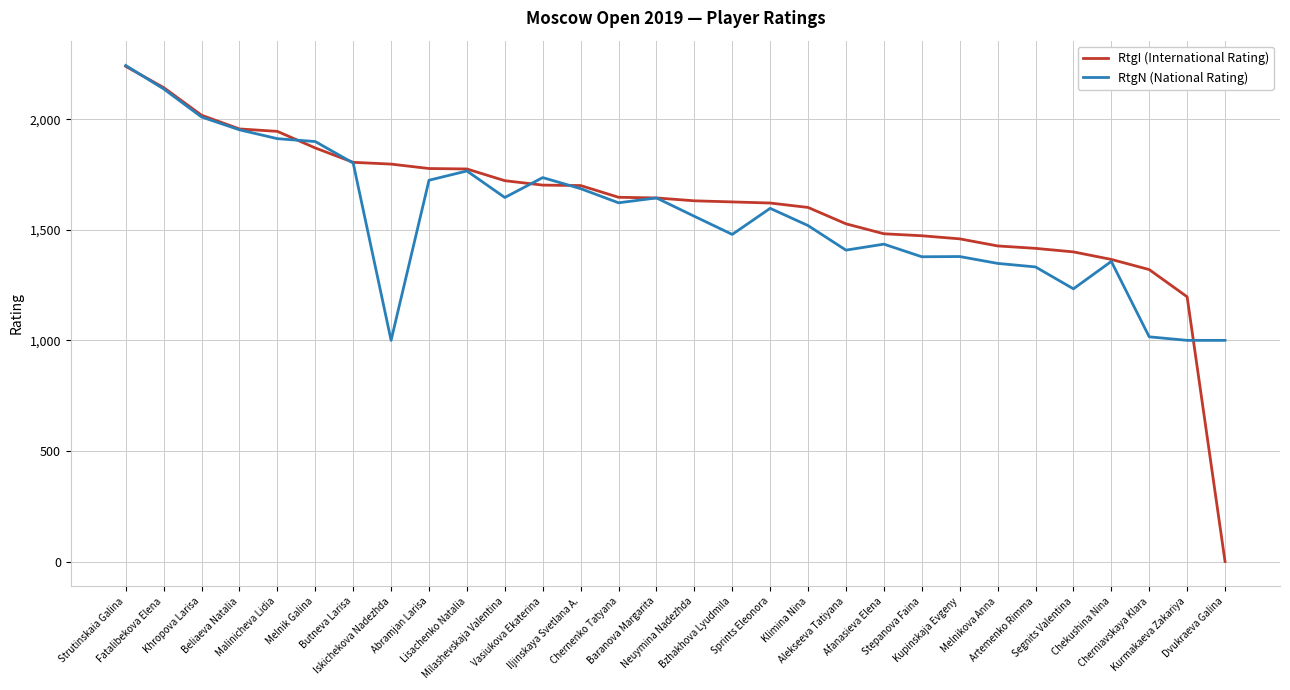

What is the difference between the maximum and minimum values in the RtgI (International Rating) series?

2239